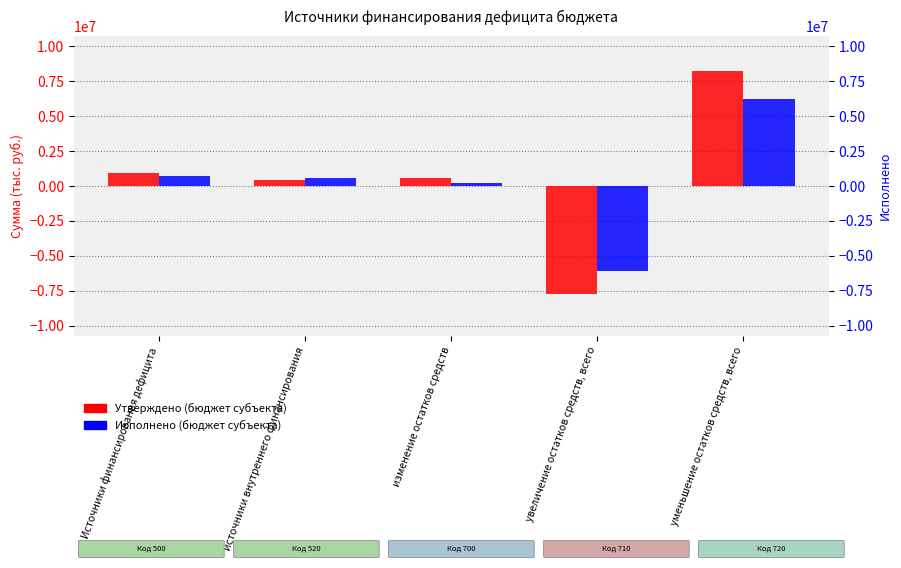

Does the chart contain any negative values?

Yes